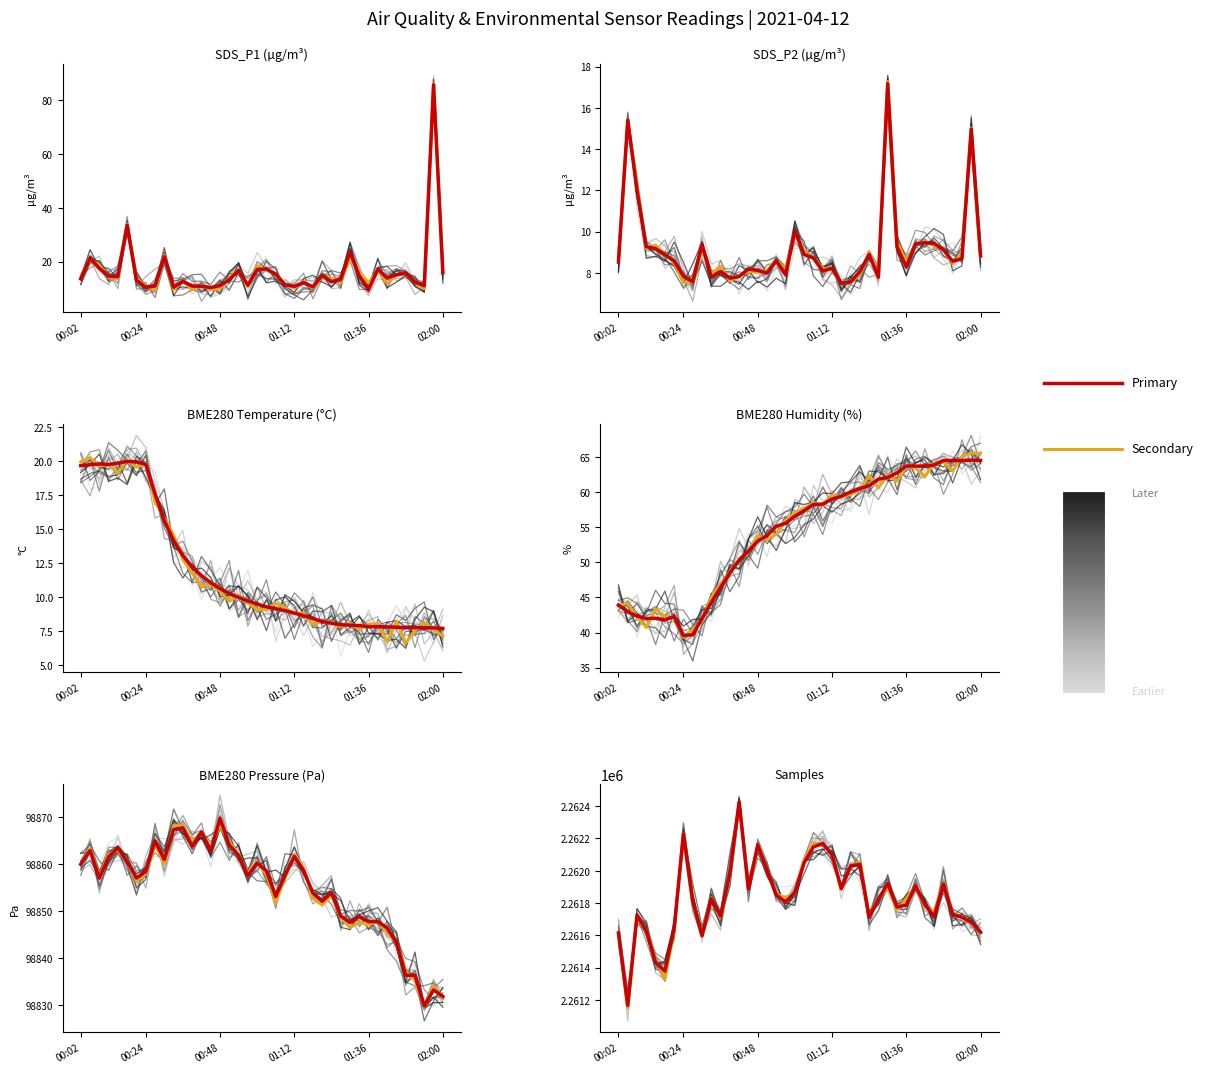

What is the sum of all secondary values?

90473316.7